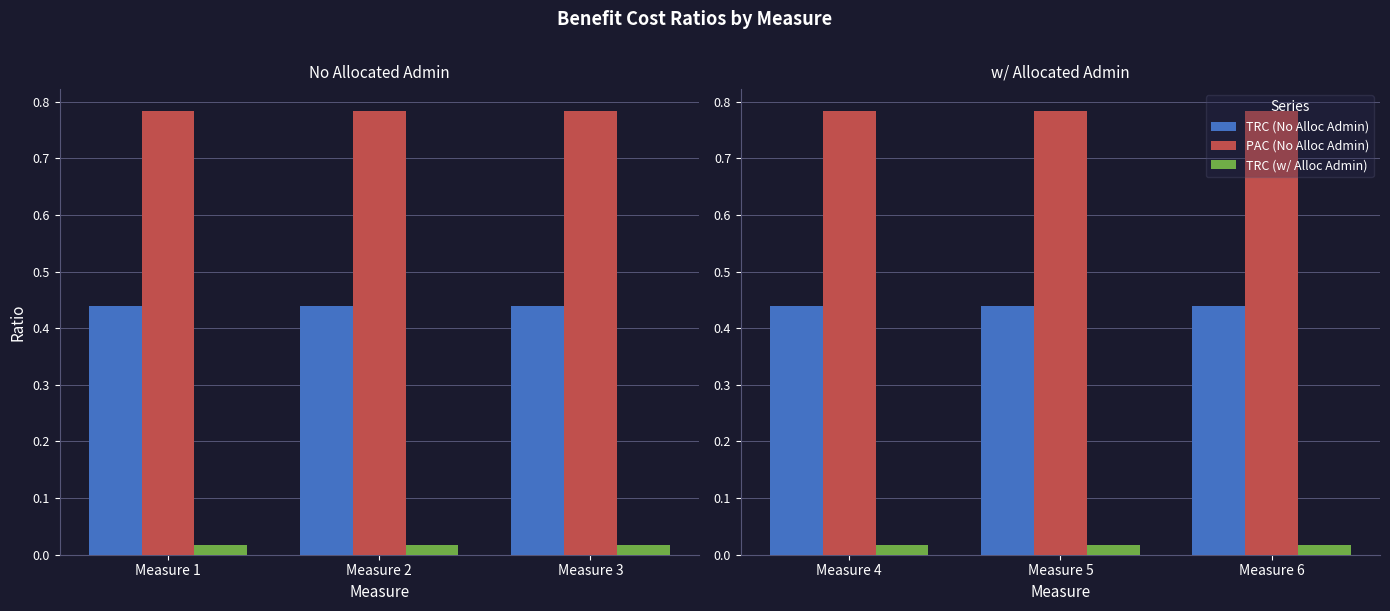

Is it true that PAC (No Alloc Admin) equals 0.2 at Measure 4?

False